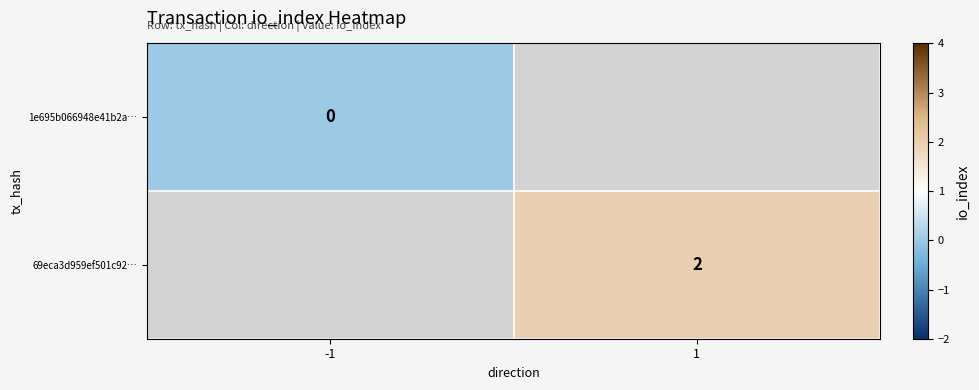

Is the value of 1e695b066948e41b2a… at -1 greater than the value of 69eca3d959ef501c92… at 1?

No